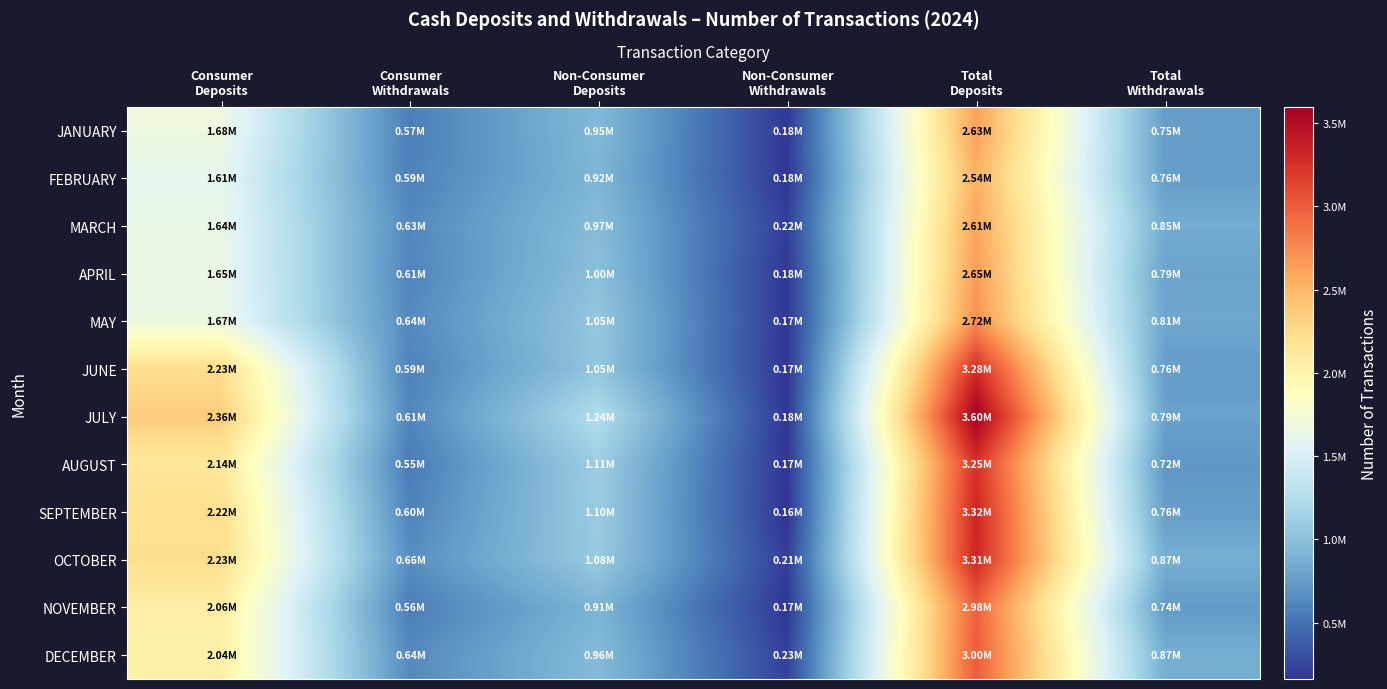

How many distinct data groups are displayed?

12